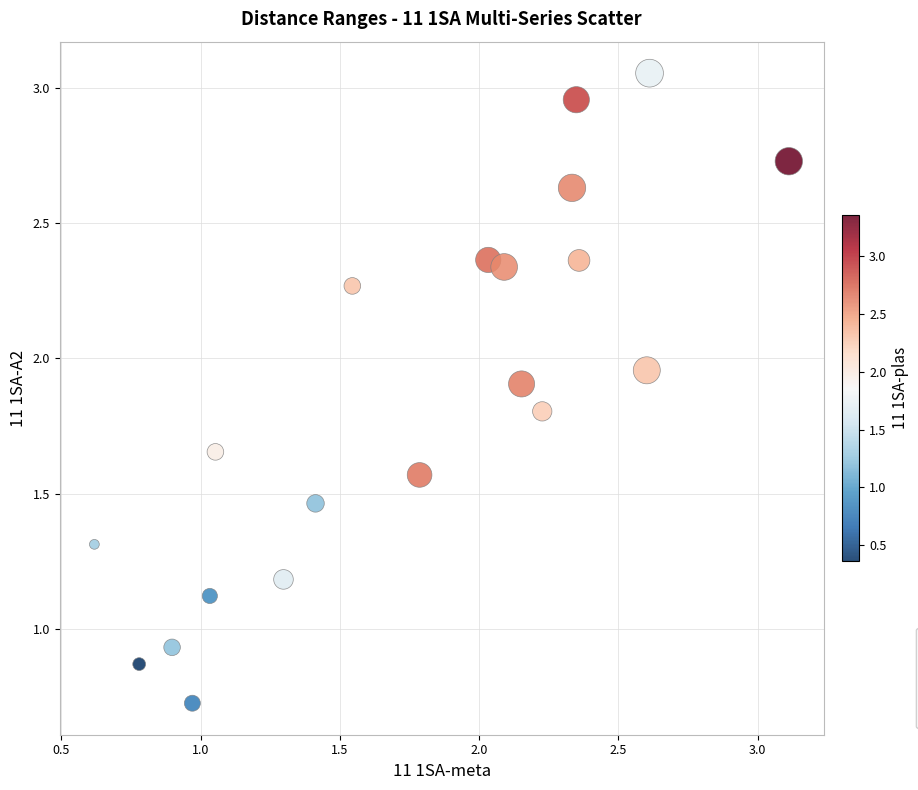

What is the range of X values (max minus min)?

2.5